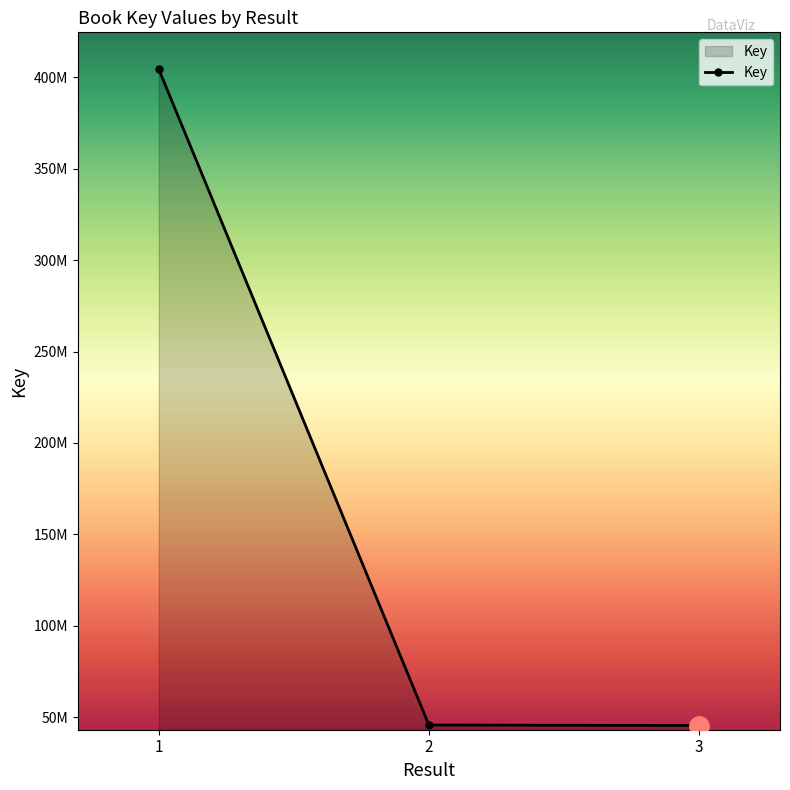

What is the value of the 3rd point from the left?

45552814